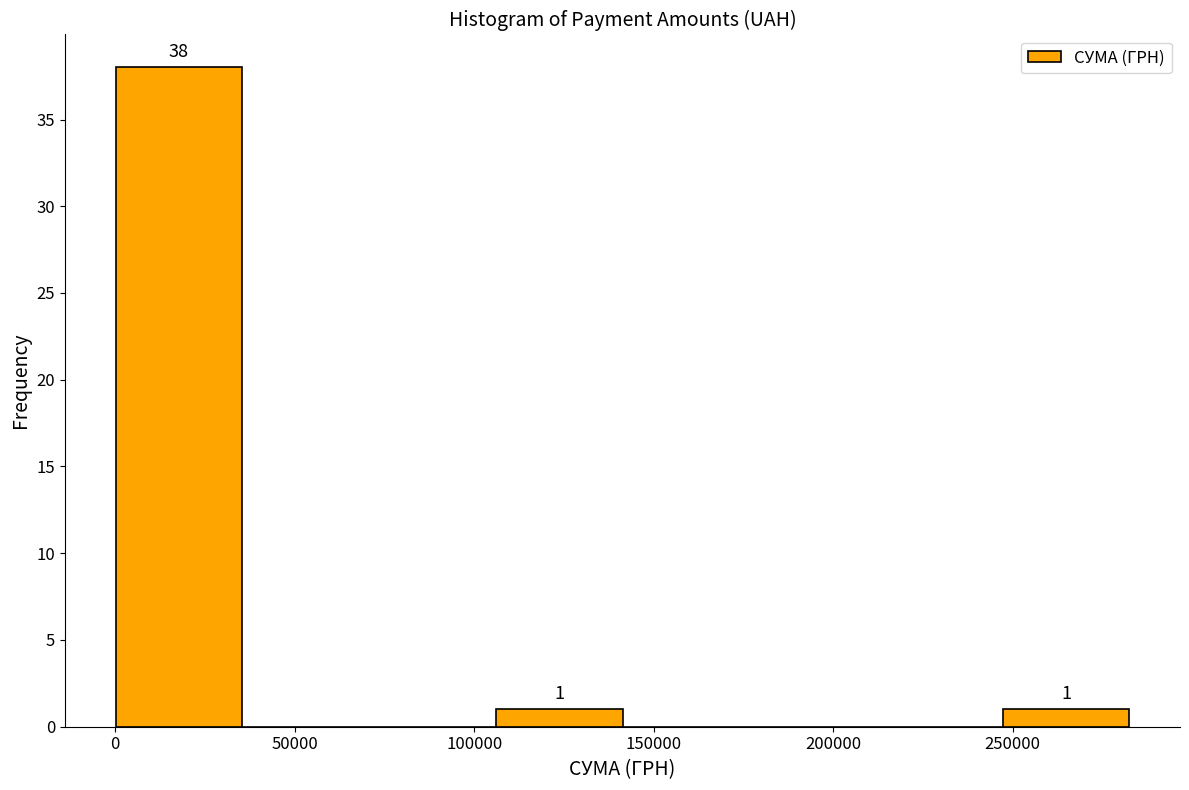

Over which range of the x-axis is the bar tallest?

0 to 35000